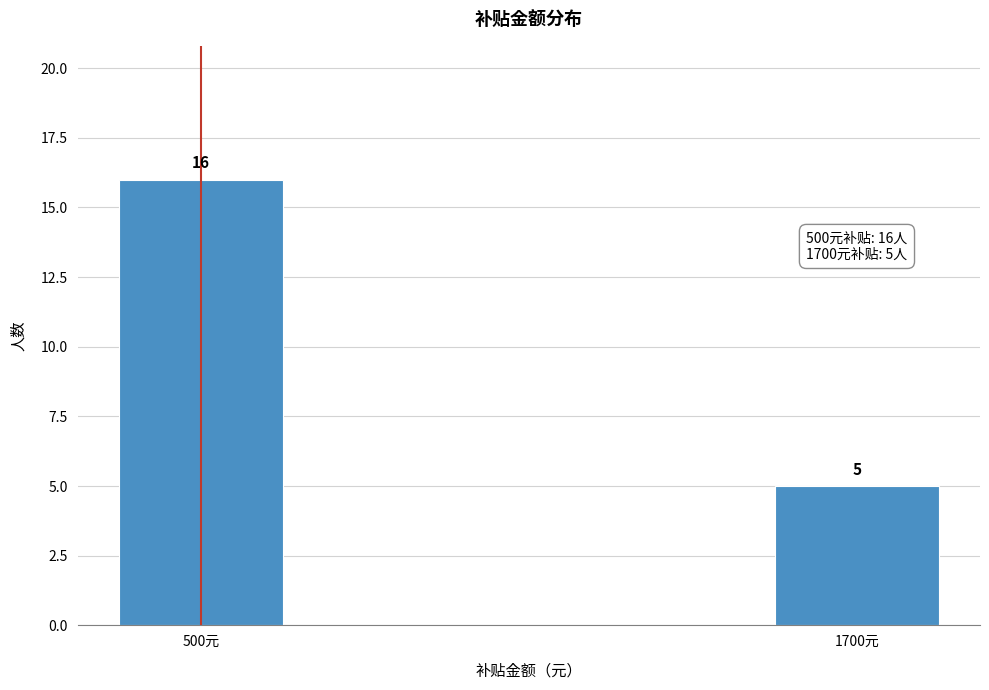

Reading left to right, list all the values displayed in this chart.

500元=16	1700元=5